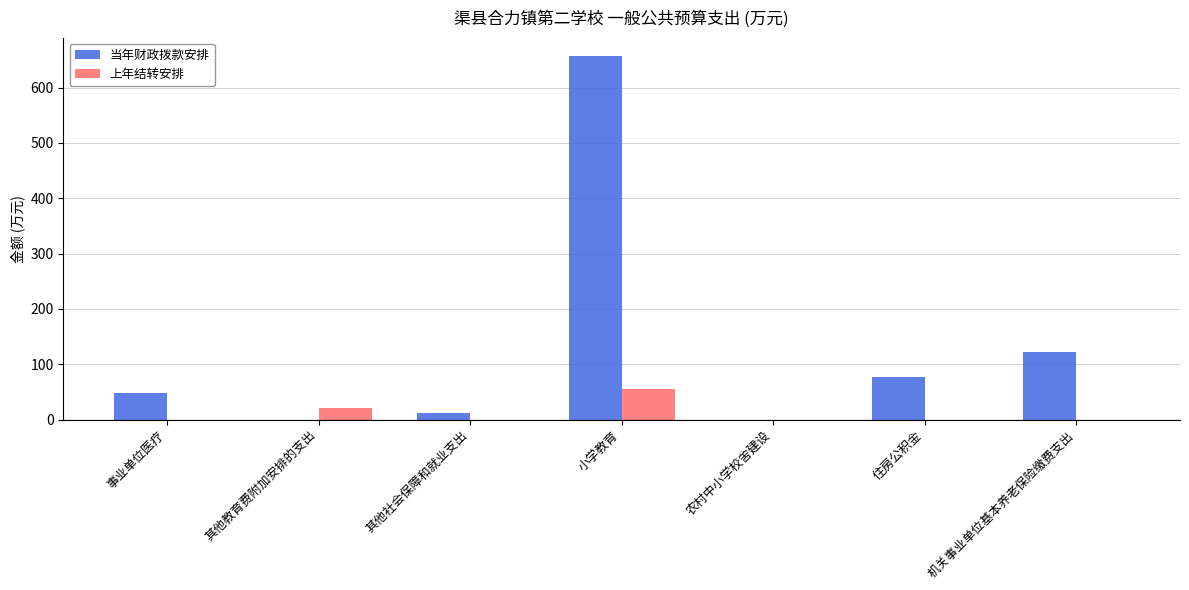

Is it true that 上年结转安排 equals 0.0 at 事业单位医疗?

True